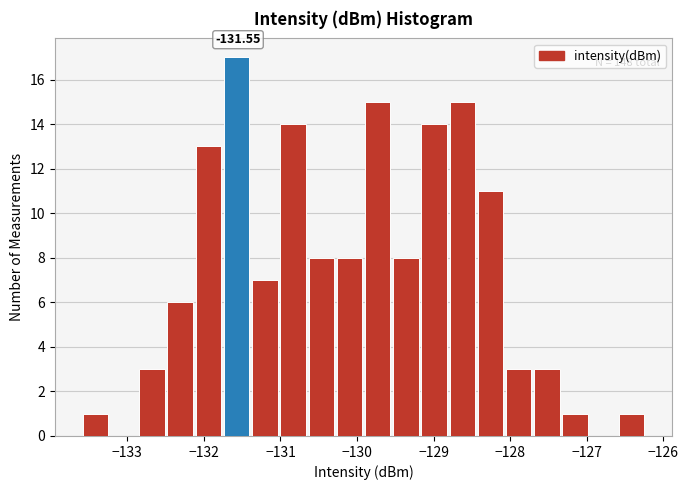

Around what value on the x-axis is the tallest bar? Give the approximate position of its centre, as read against the axis.

-131.6